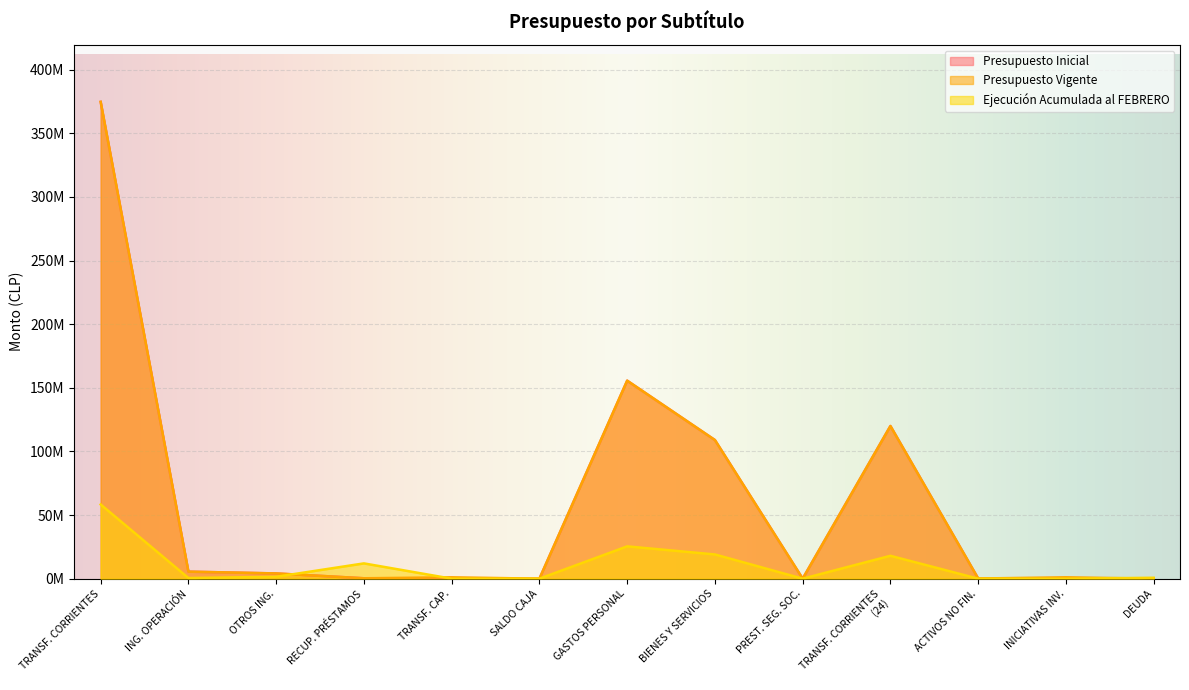

What is the value of the Presupuesto Inicial point at the 9th from the left?

20799